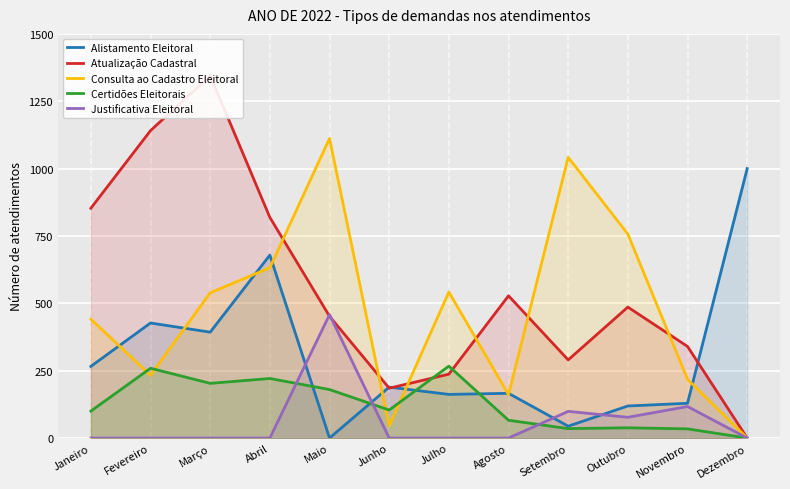

What is the difference between the maximum and minimum values in the Alistamento Eleitoral series?

1000